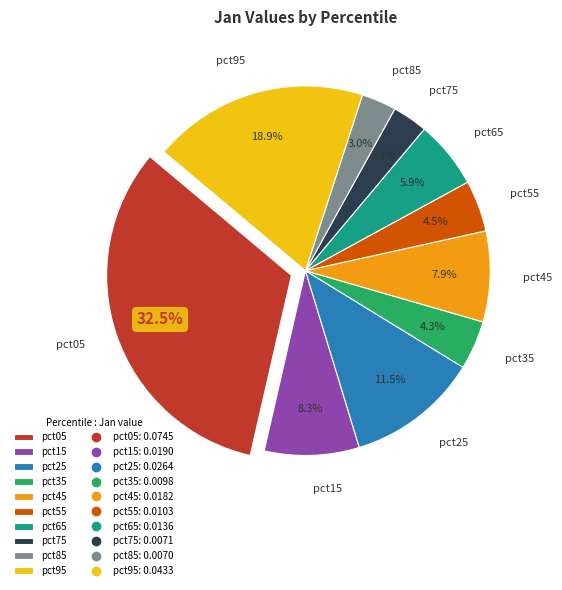

Does pct85 account for over 50% of the chart?

No